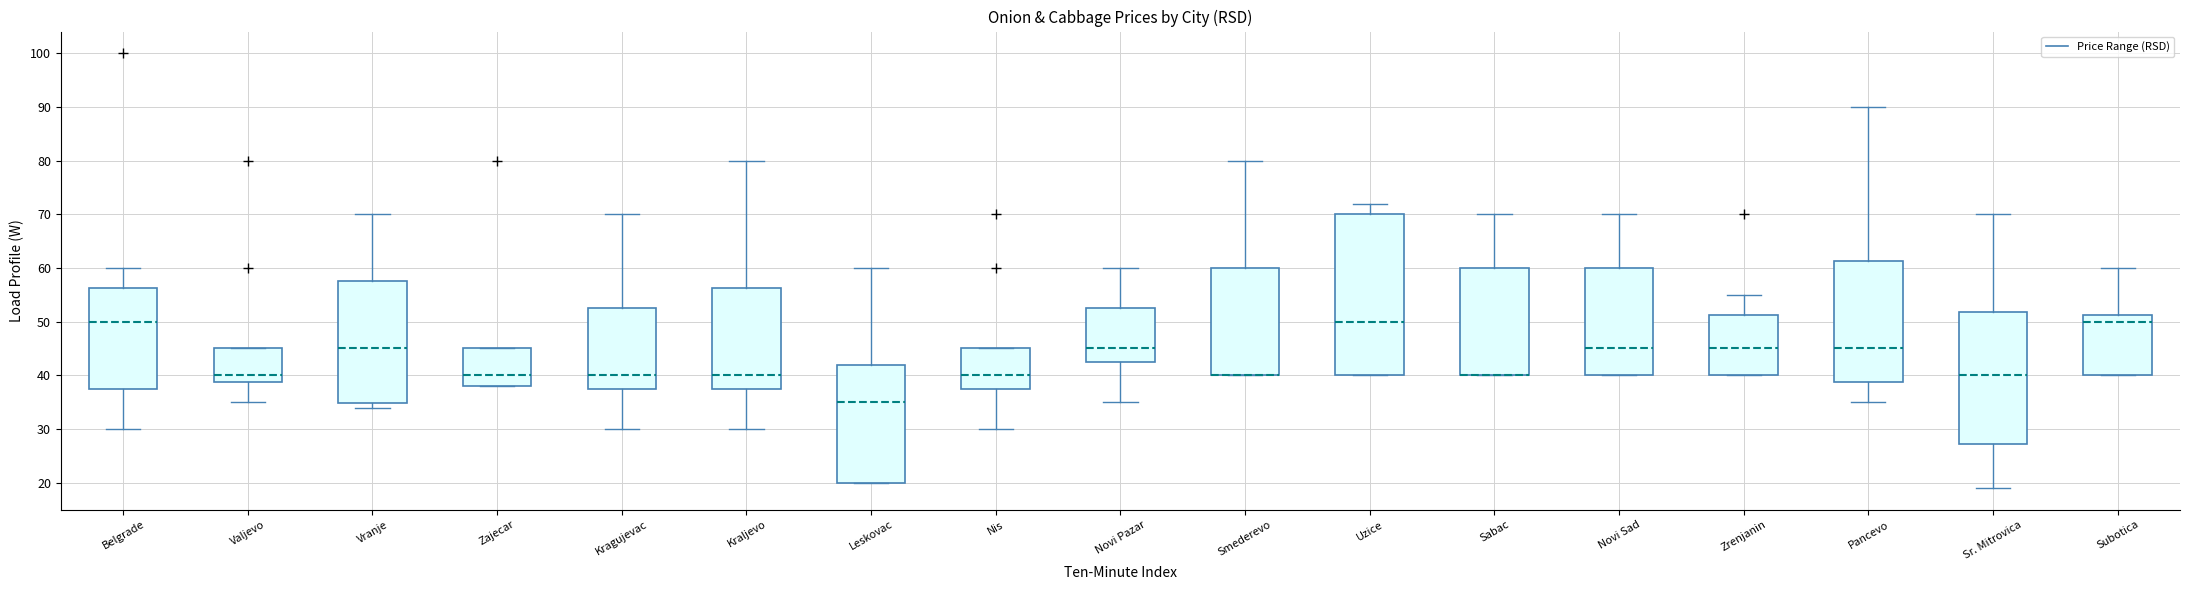

Comparing the boxes themselves (not the whiskers), which one is the tallest?

Uzice